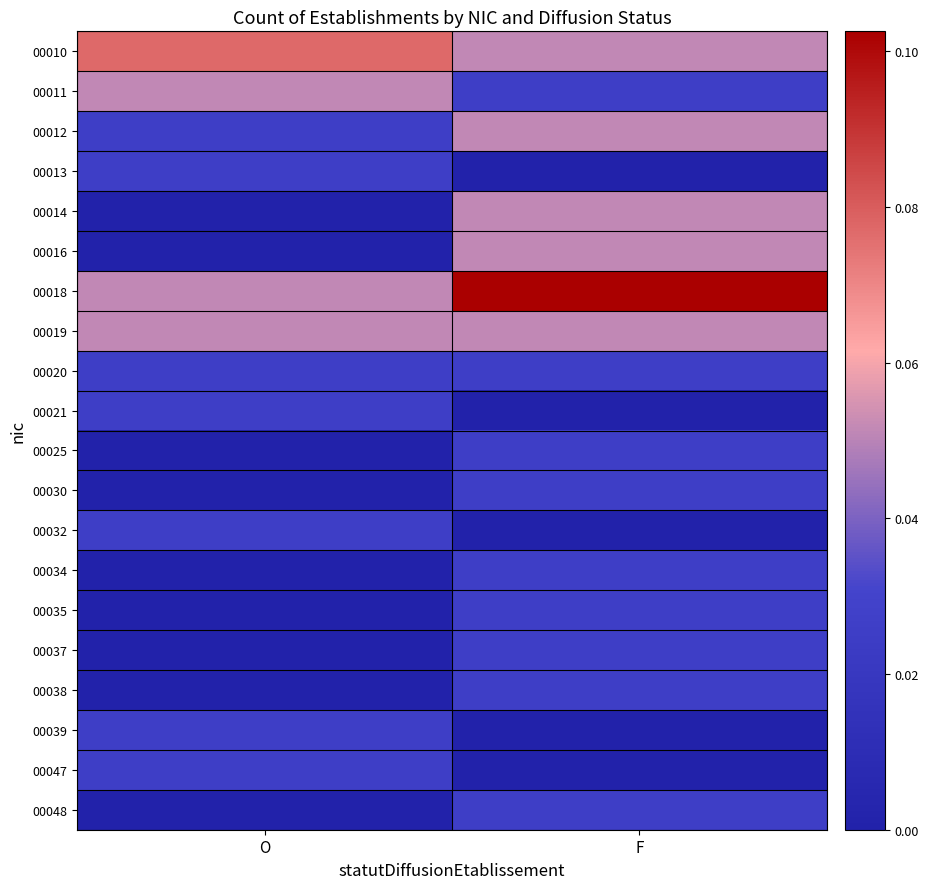

How many series are shown in this chart?

20